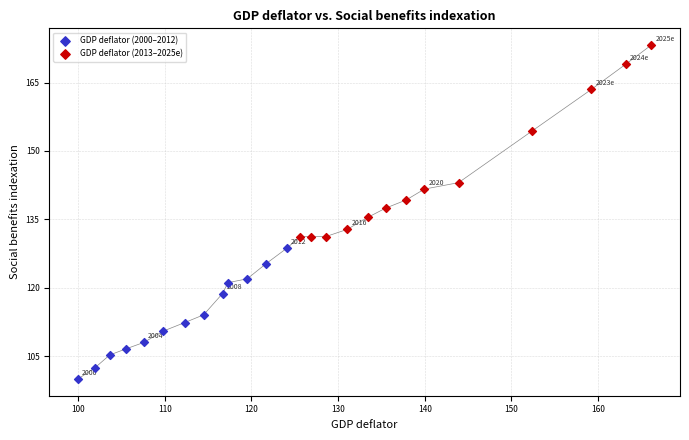

Which series contains the highest Y value?

GDP deflator (2013–2025e)